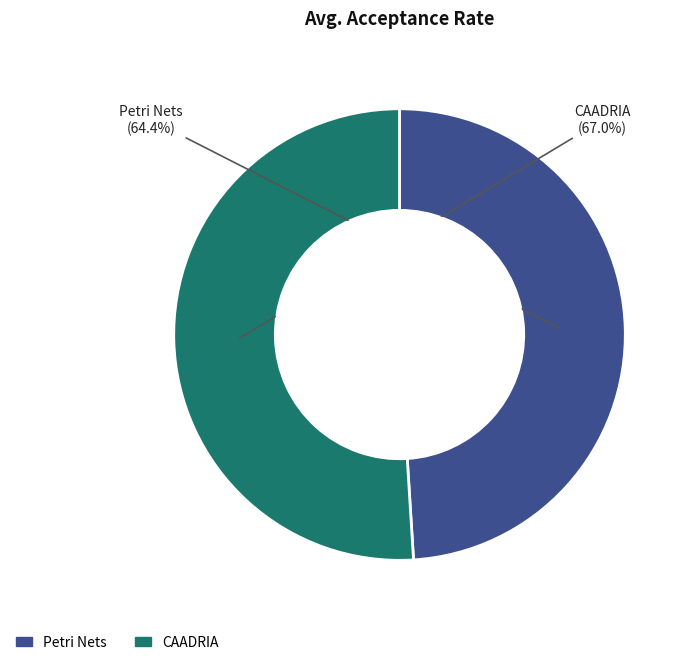

Which has a higher value, Petri Nets or CAADRIA?

CAADRIA